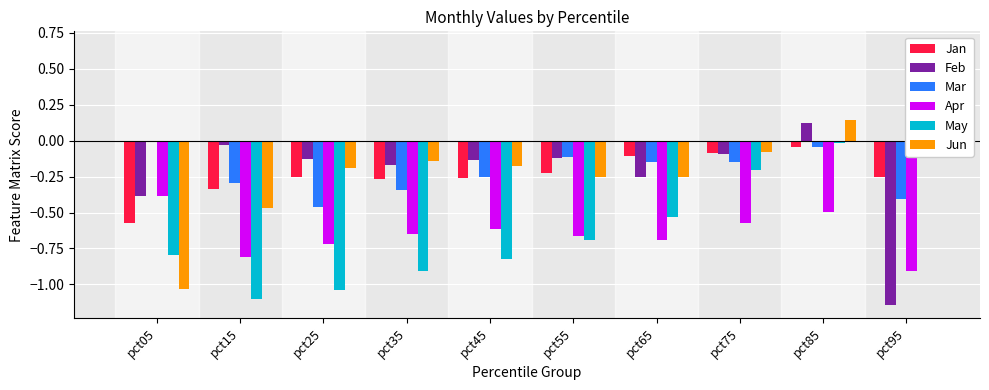

Is it true that Apr equals -1.2 at pct15?

False